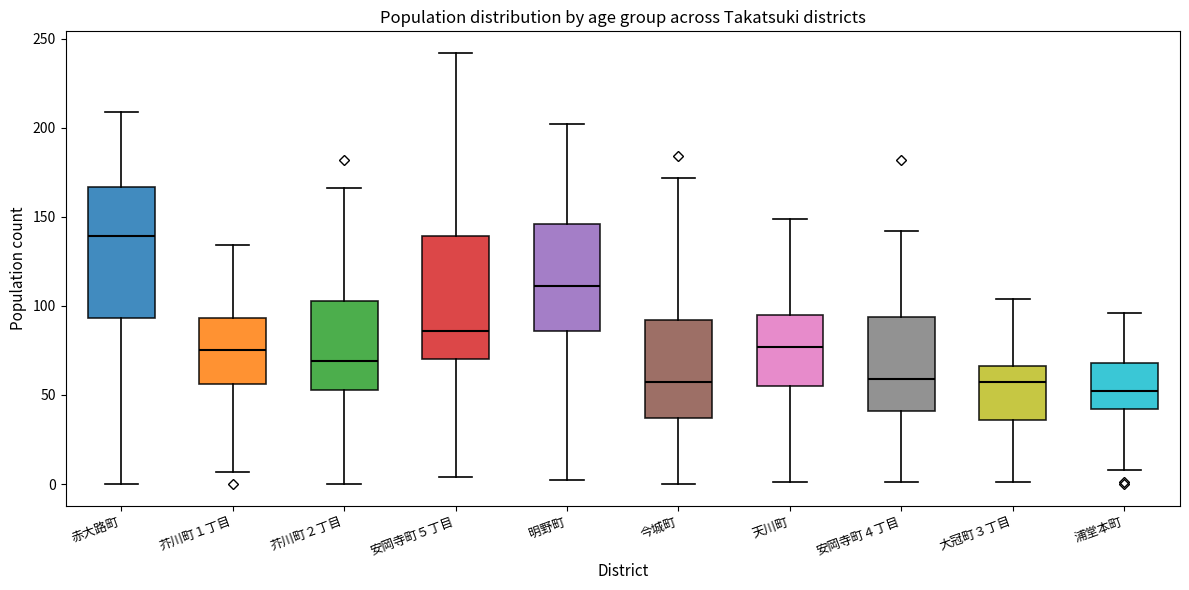

Which box has the highest median line?

赤大路町